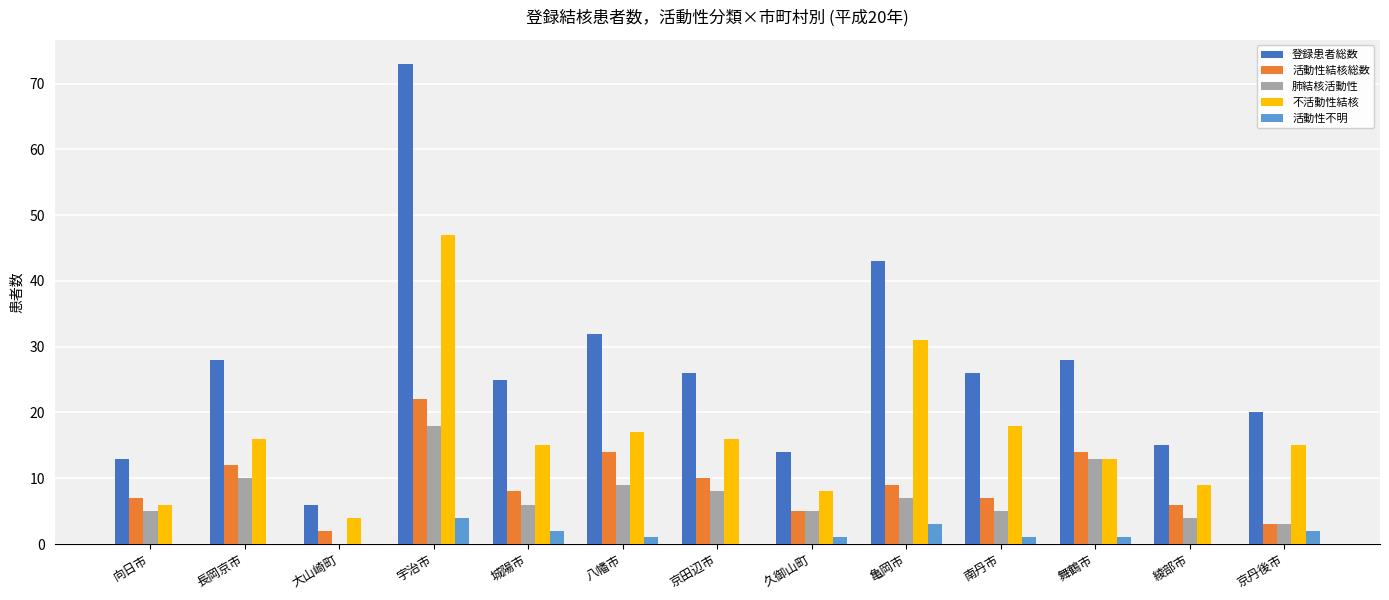

At which category is the sum across all series the highest?

宇治市